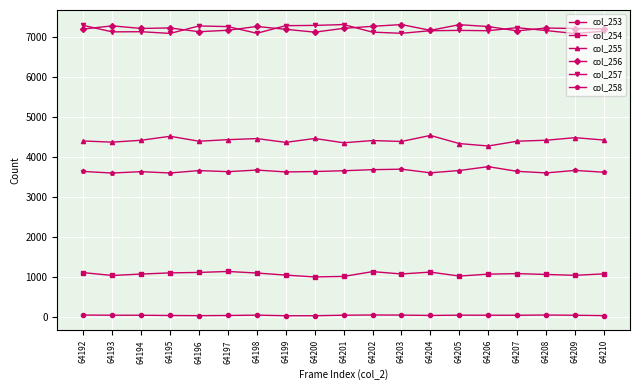

What is the greatest value displayed?

7319